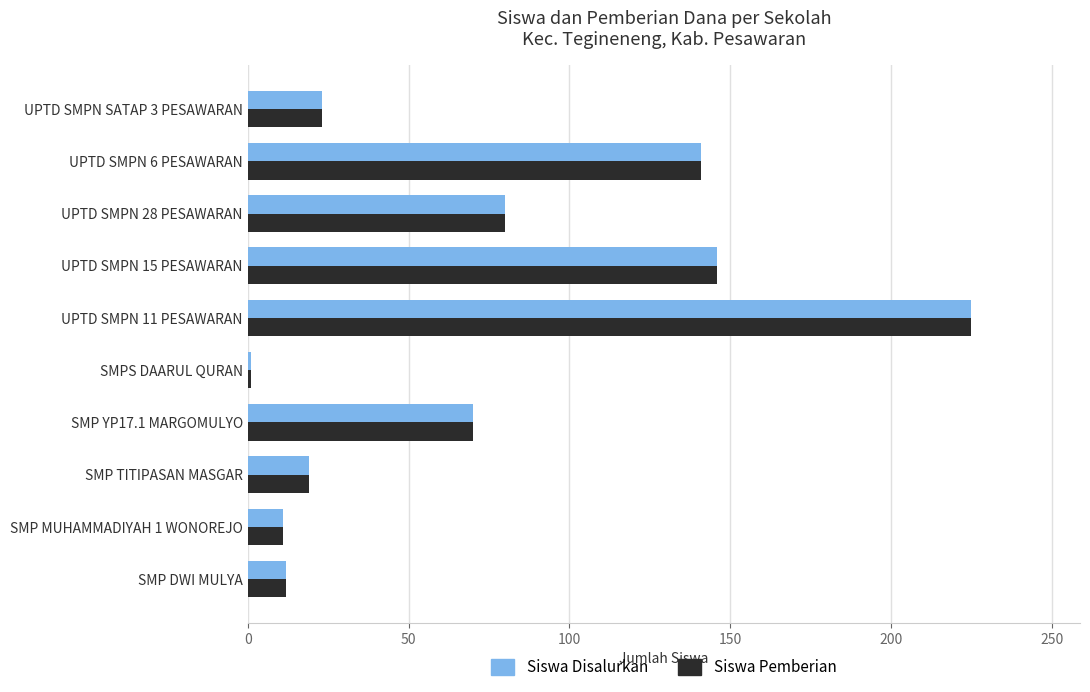

Which category has the lowest value across all series?

SMPS DAARUL QURAN